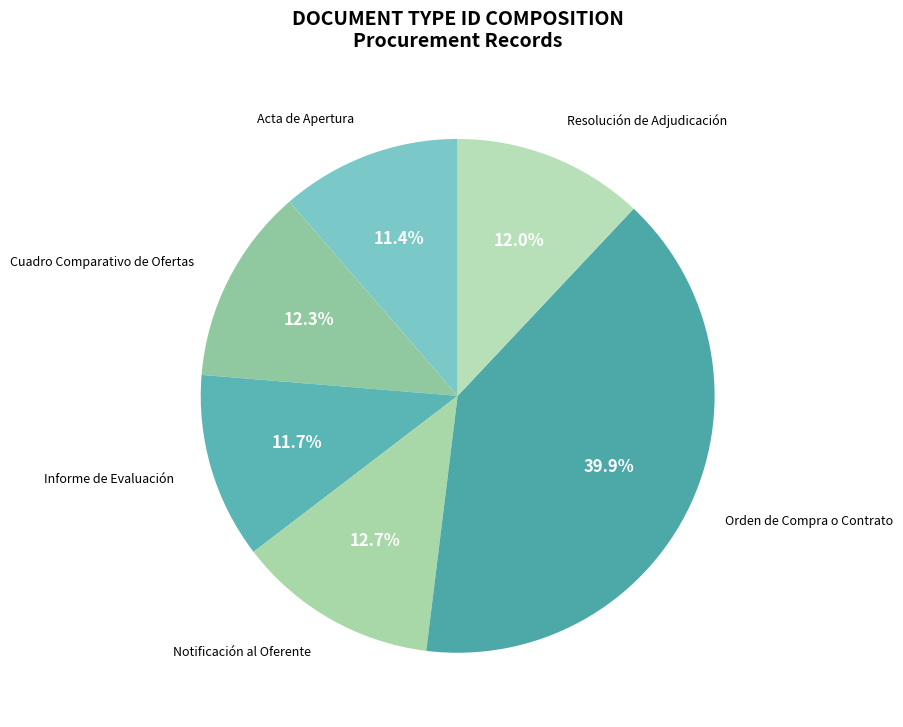

Approximately how many times larger is the value at Resolución de Adjudicación compared to Notificación al Oferente?

0.9